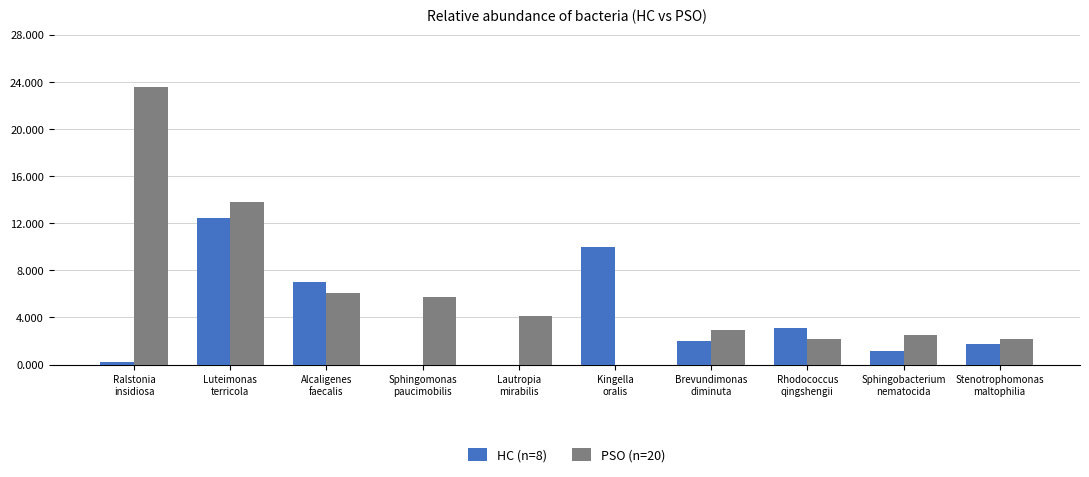

How many values in the HC (n=8) series exceed 1?

7